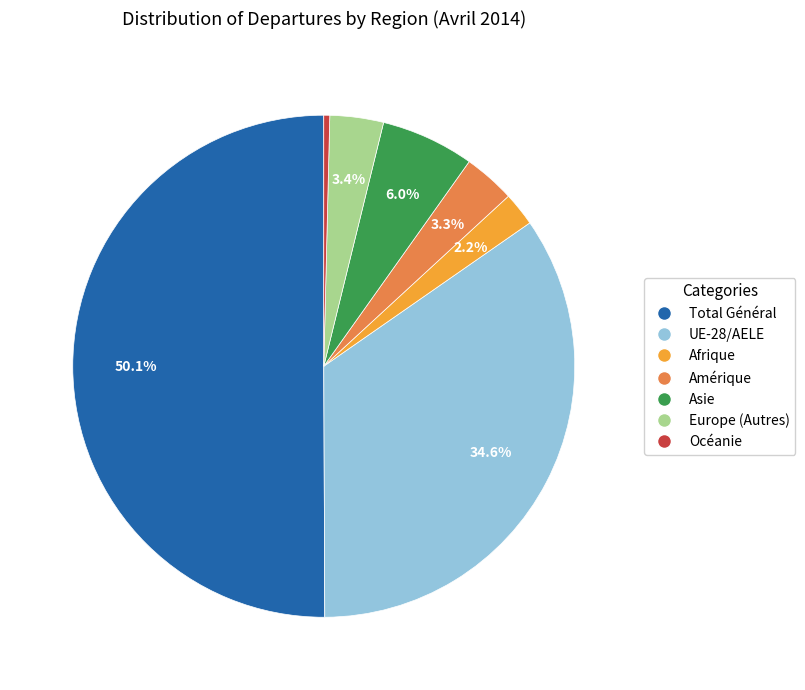

To the nearest percent, what is the combined percentage of Europe (Autres) and UE-28/AELE?

38%